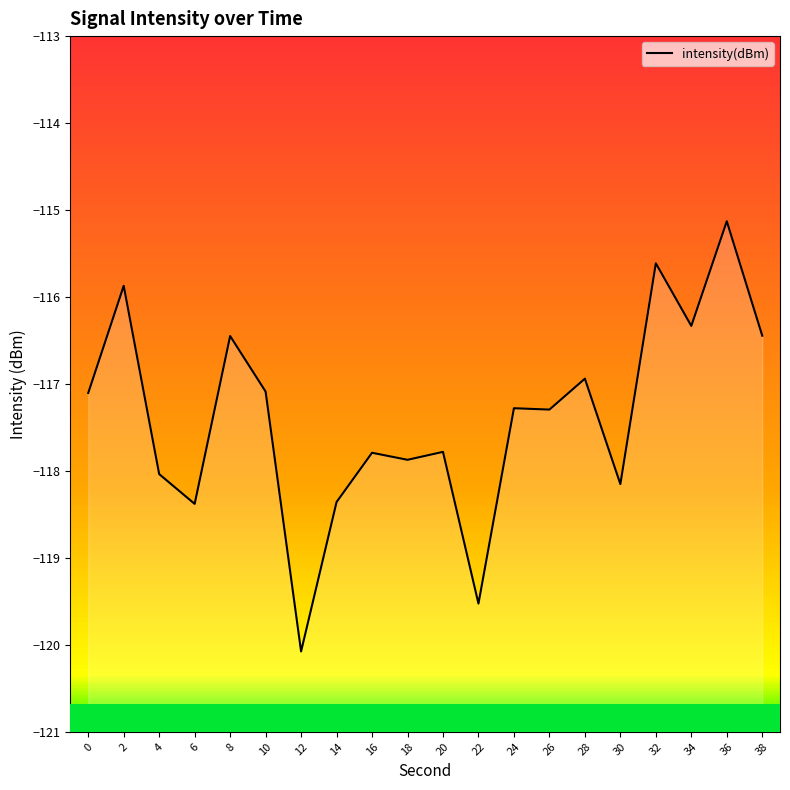

What is the approximate value at 14?

-118.4